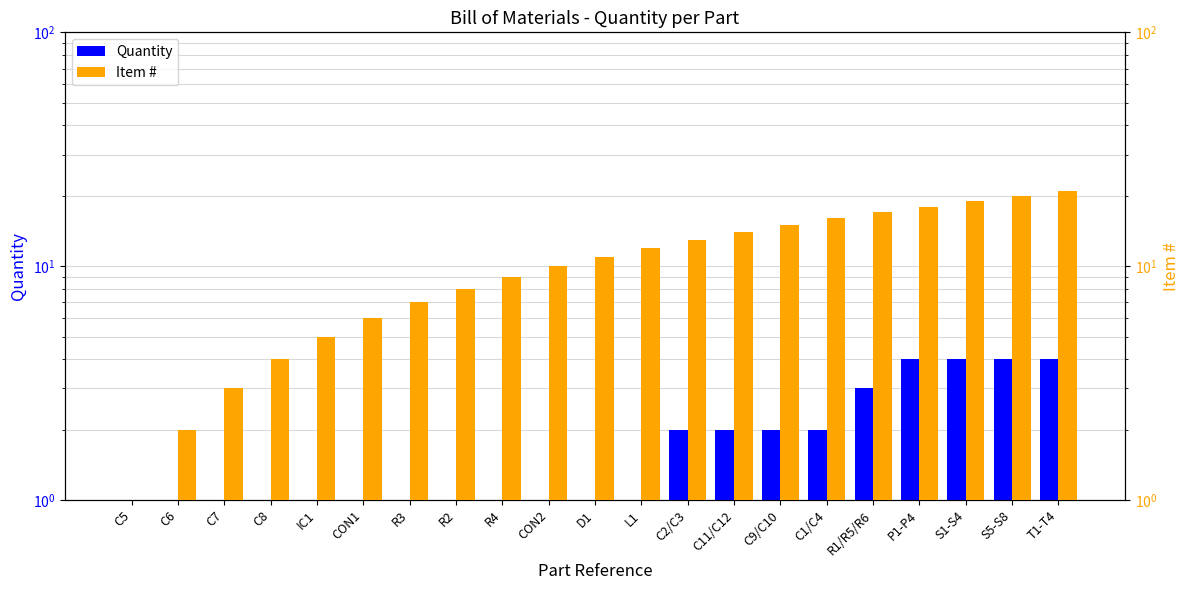

What is the sum of all Quantity values?

39